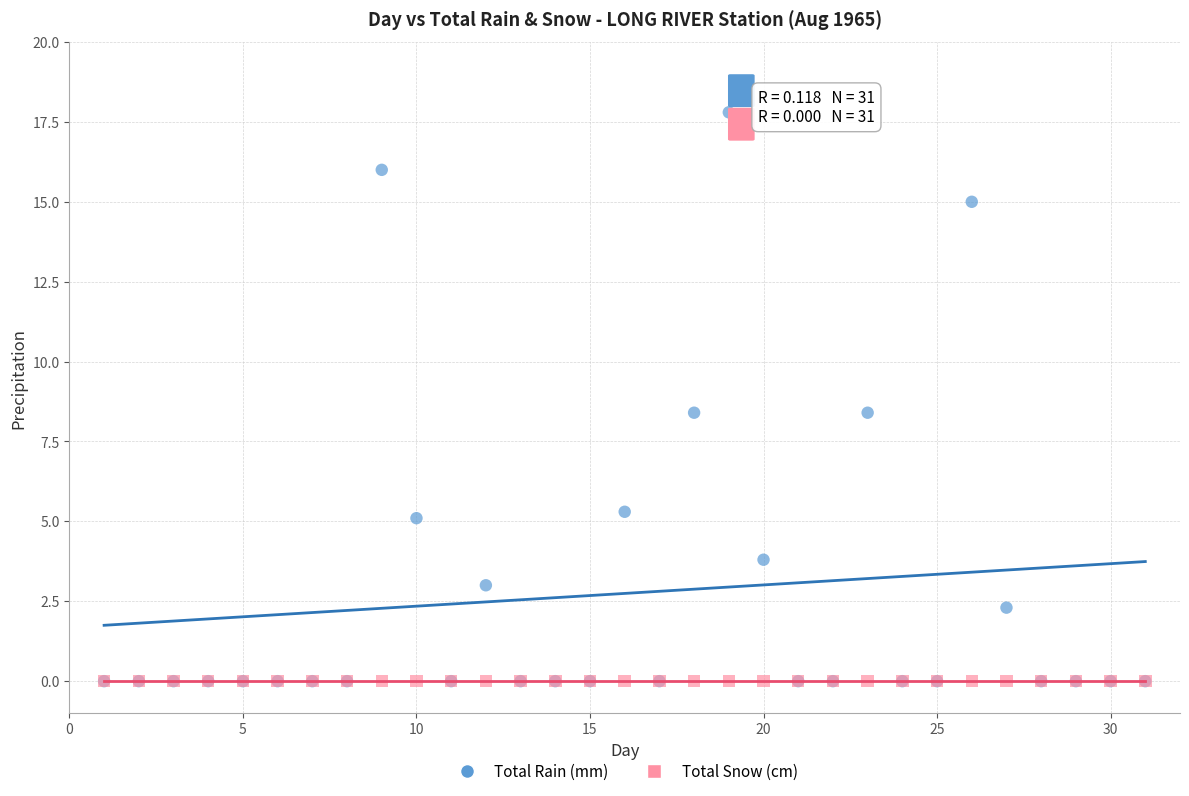

Which series reaches the maximum Y coordinate?

Total Rain (mm)